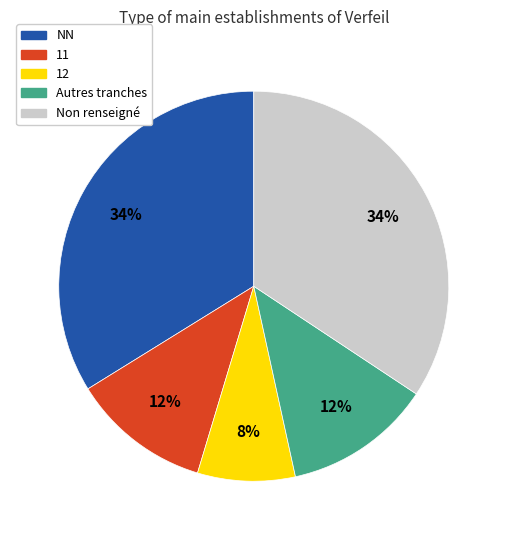

Does any single category account for the majority?

No